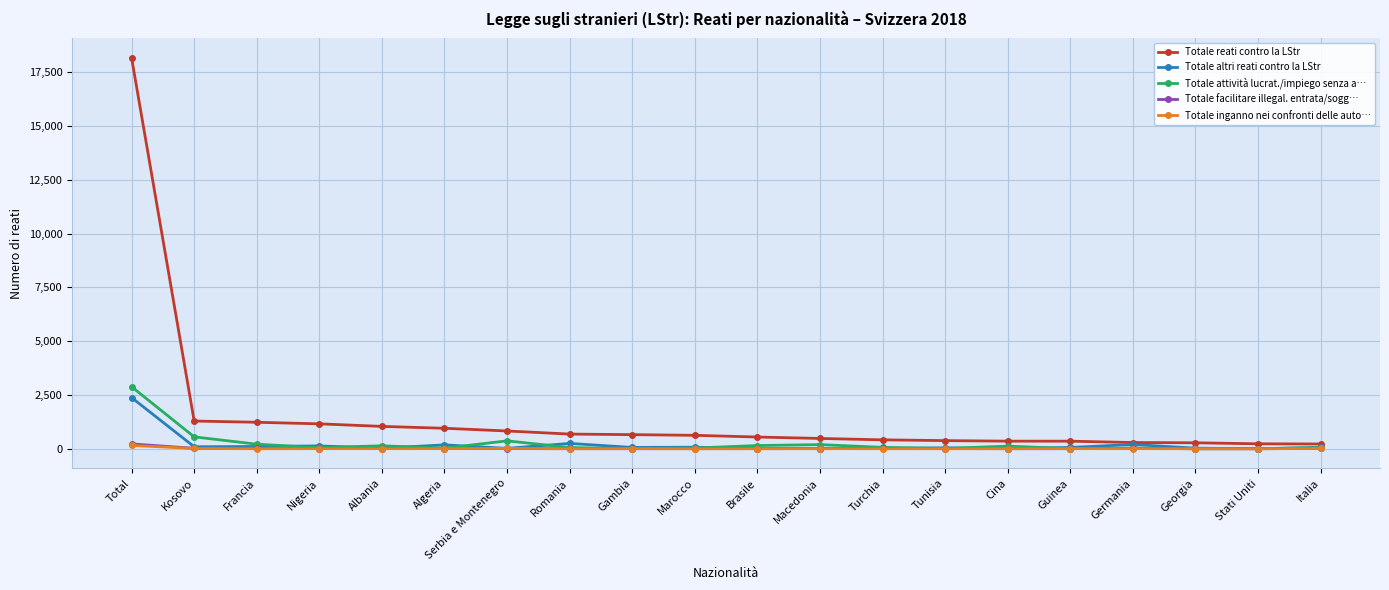

Which series has the widest spread of values?

Totale reati contro la LStr